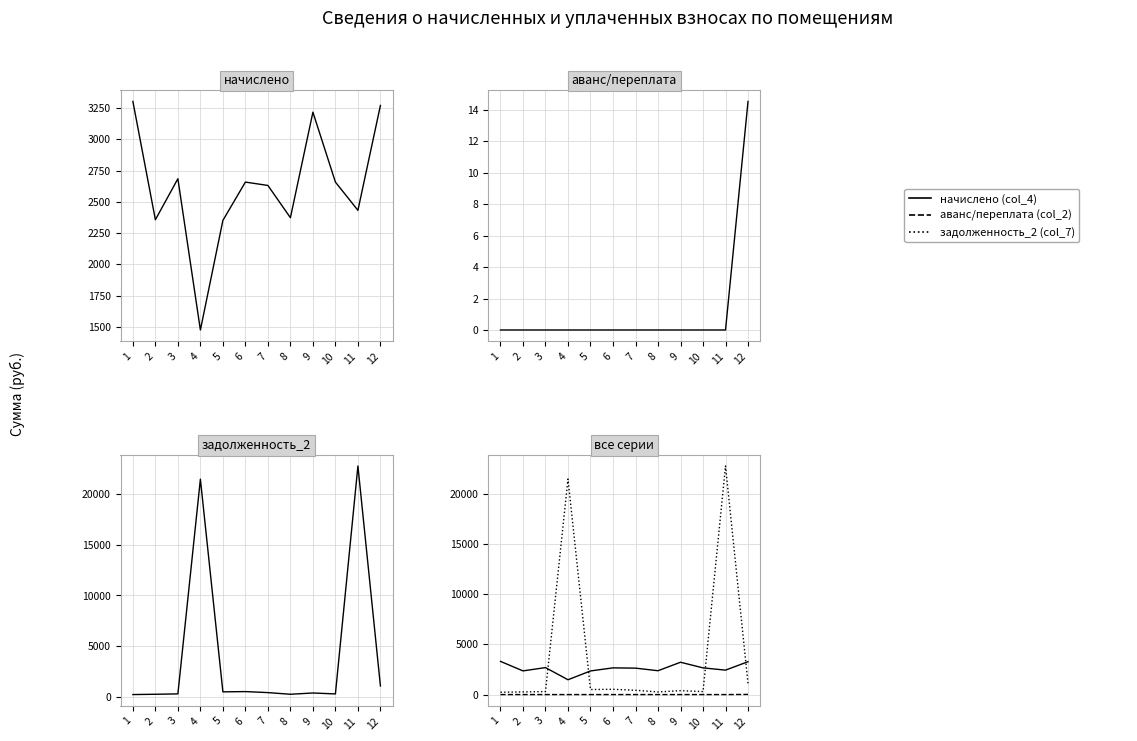

How many data points does each series have?

12